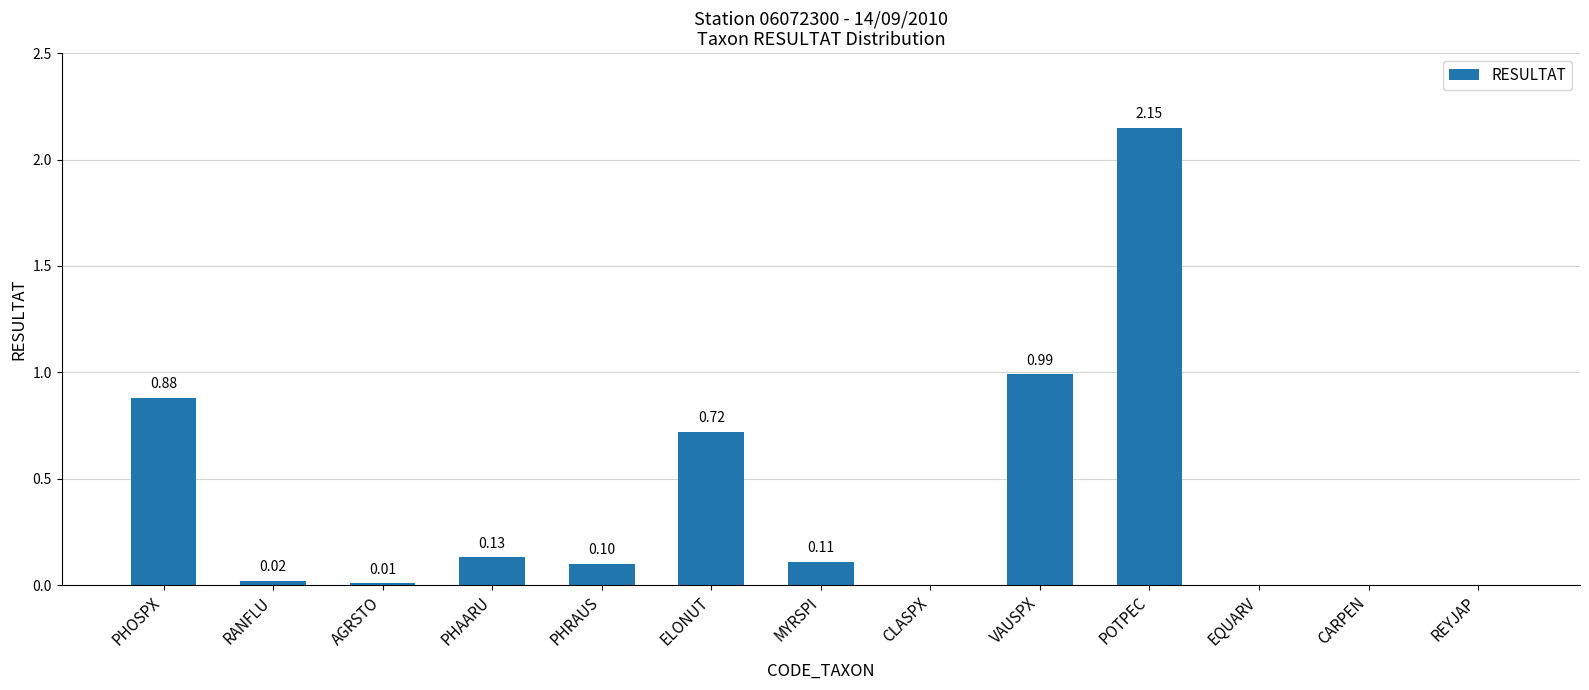

What is the sum of all values?

5.1